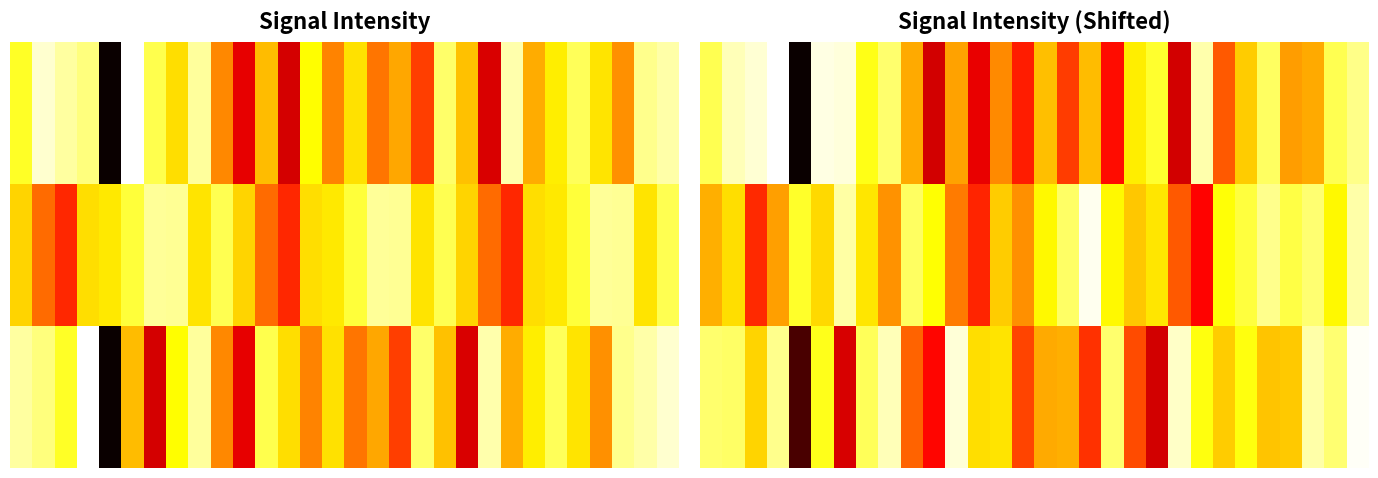

What is the greatest value displayed?

-121.7